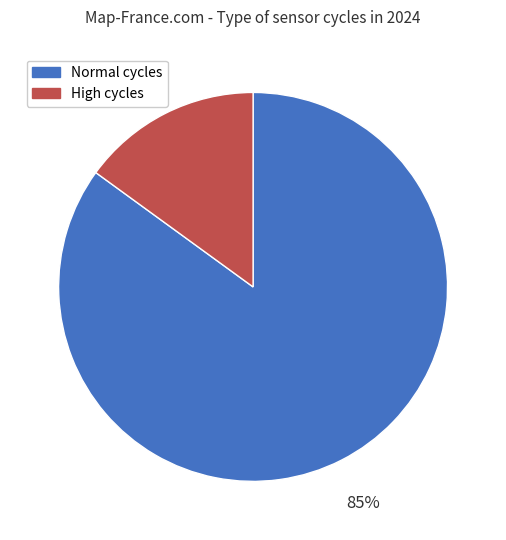

To the nearest percent, what is the difference between the largest and smallest slice percentages?

70%